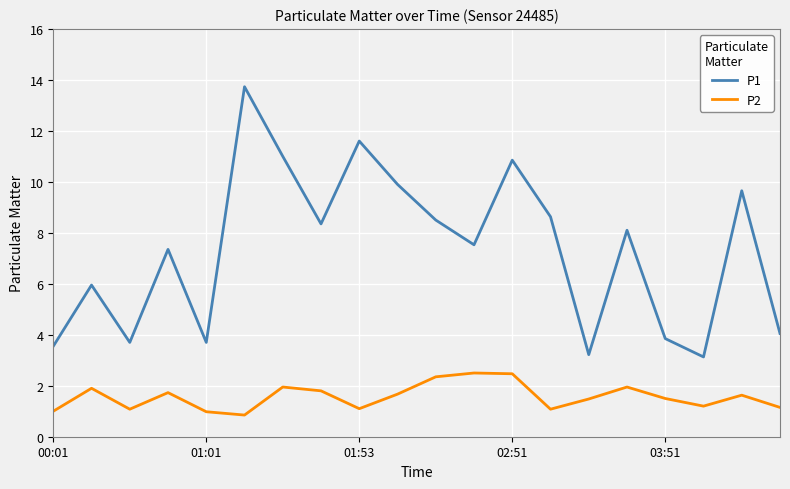

Which series has the largest range (max minus min)?

P1